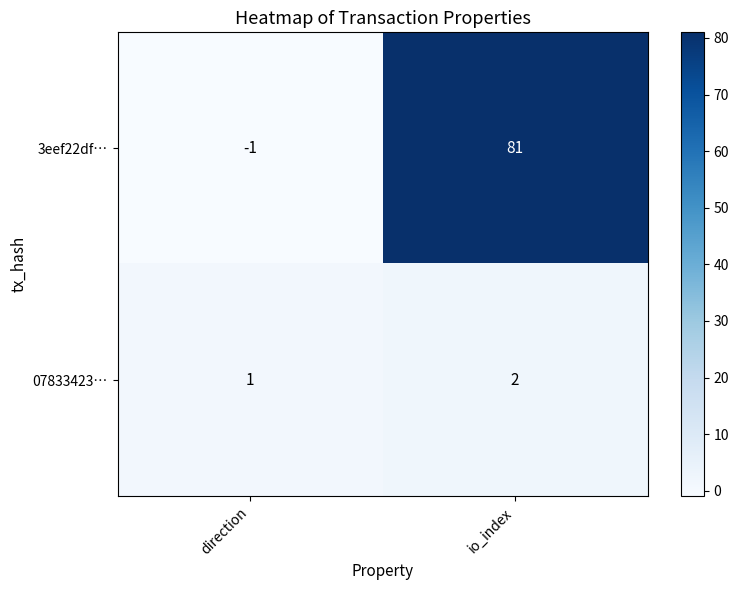

How many categories are shown in the chart?

2